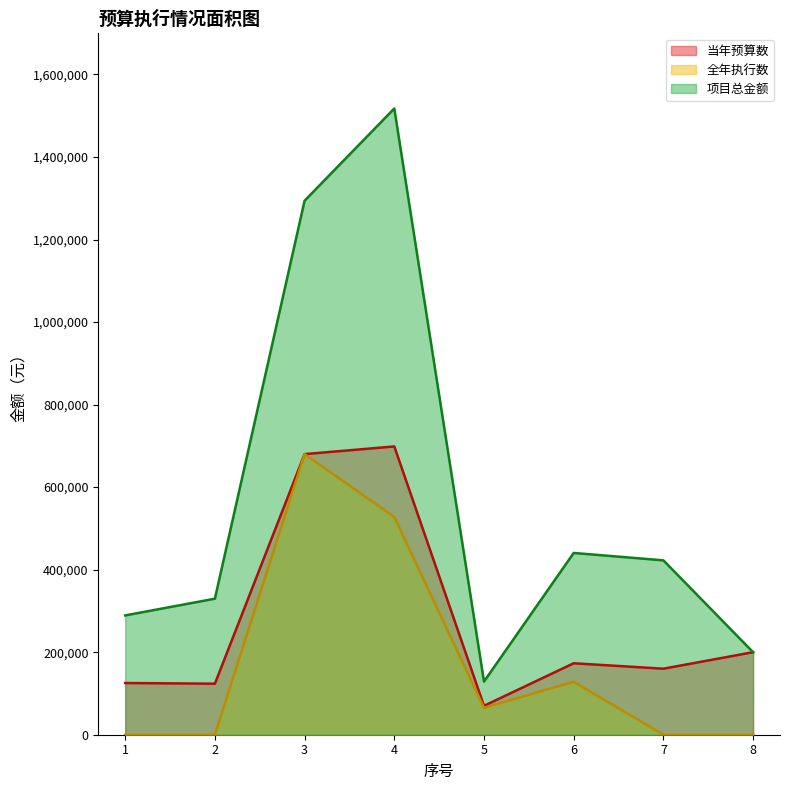

What is the value of the 项目总金额_line point at the 1st from the left?

289080.0